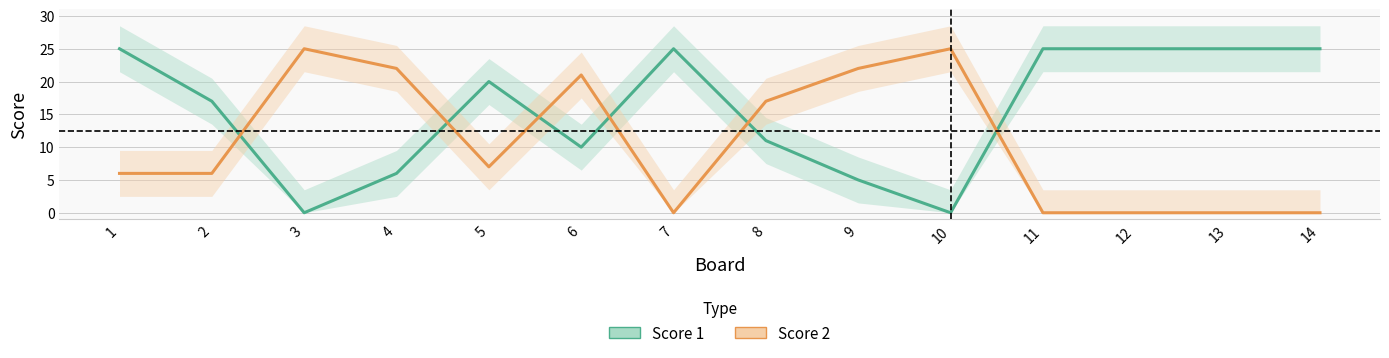

In Score 2, how many points are higher than both neighbors (excluding endpoints)?

3